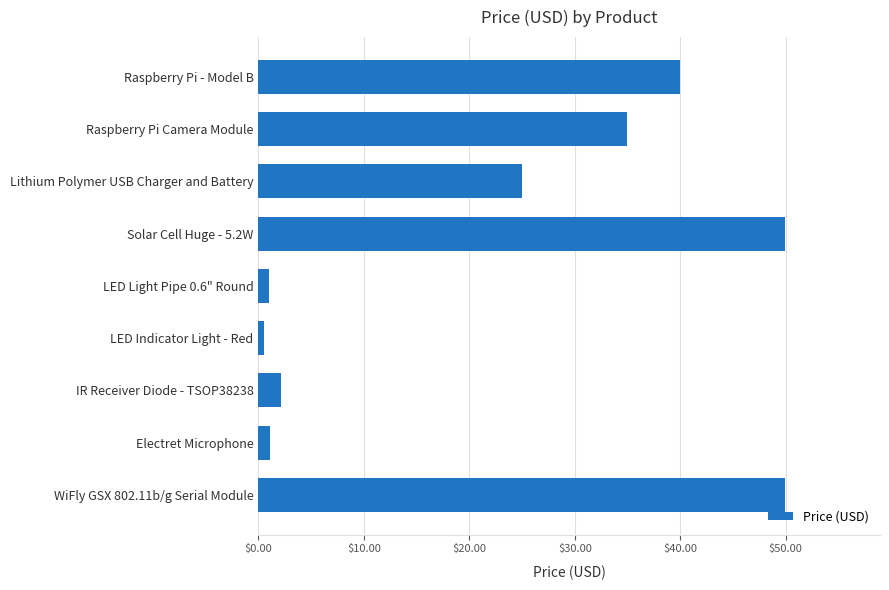

The value at Solar Cell Huge - 5.2W is 50.0. True or false?

True